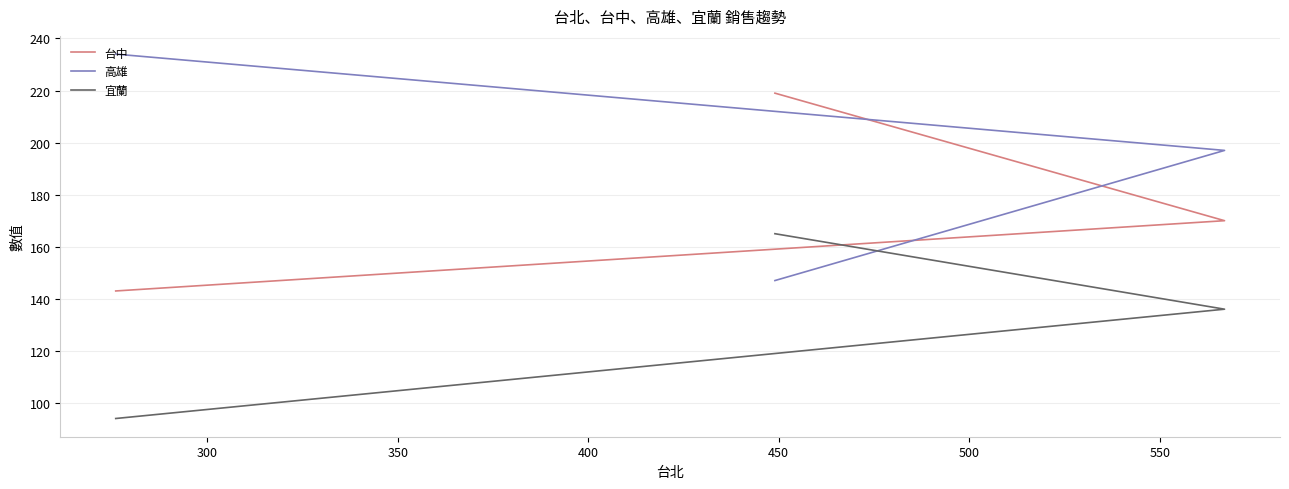

What are all the series names shown in the legend?

台中, 高雄, 宜蘭